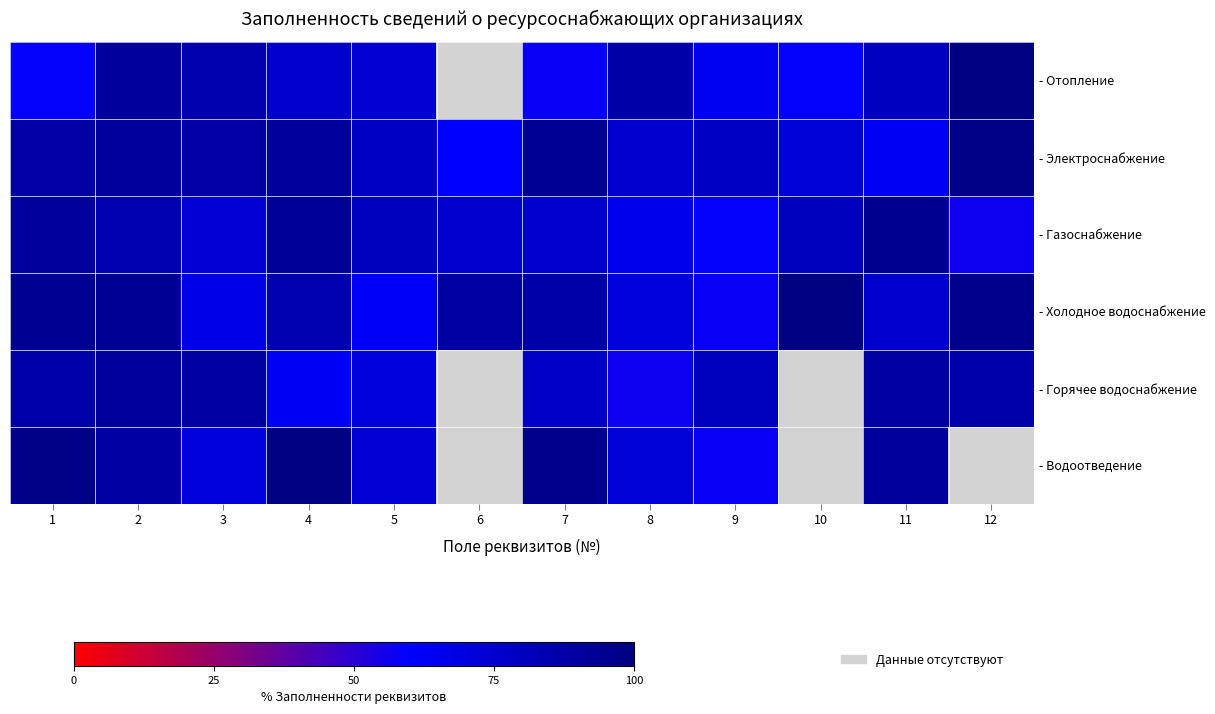

At which label does - Холодное водоснабжение reach its peak?

10